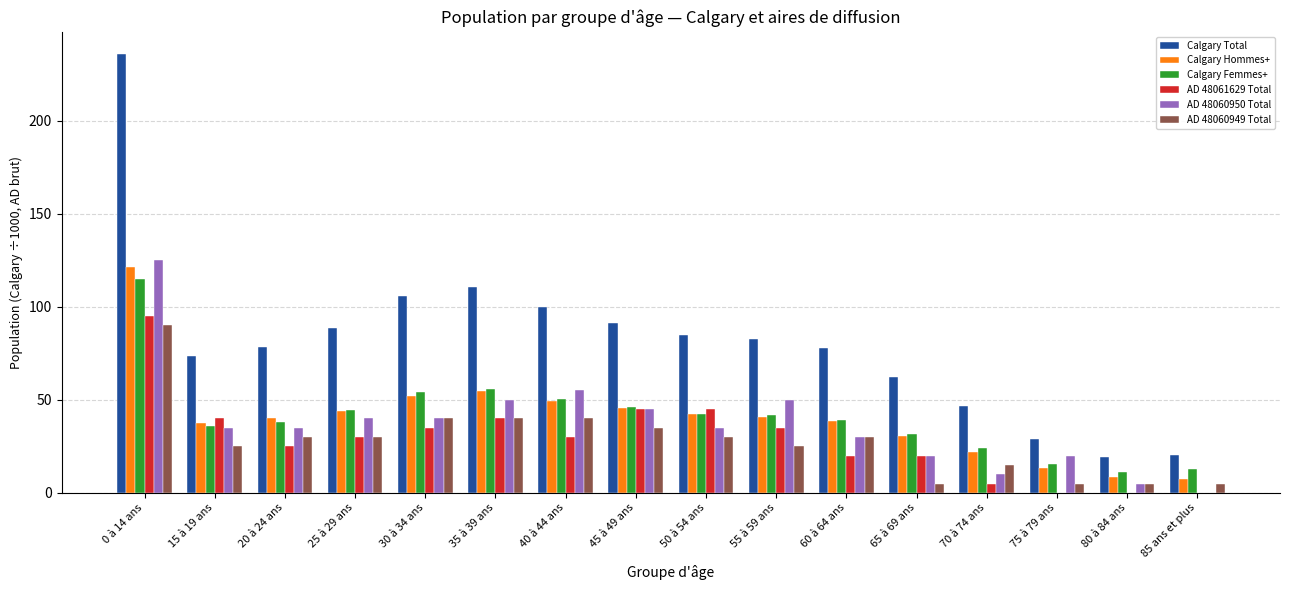

Is it true that AD 48060950 Total equals 20.0 at 75 à 79 ans?

True